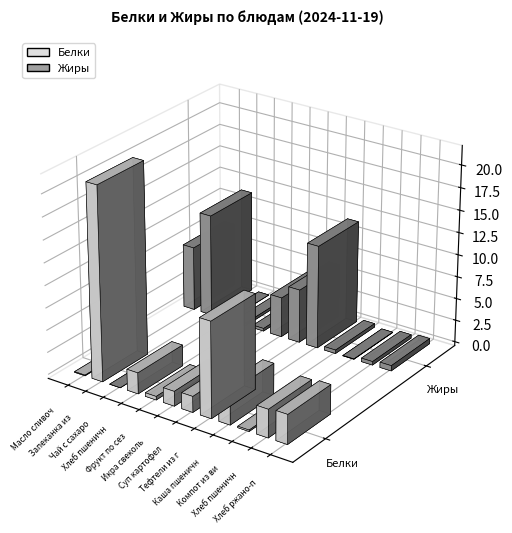

What is the greatest value displayed?

21.7